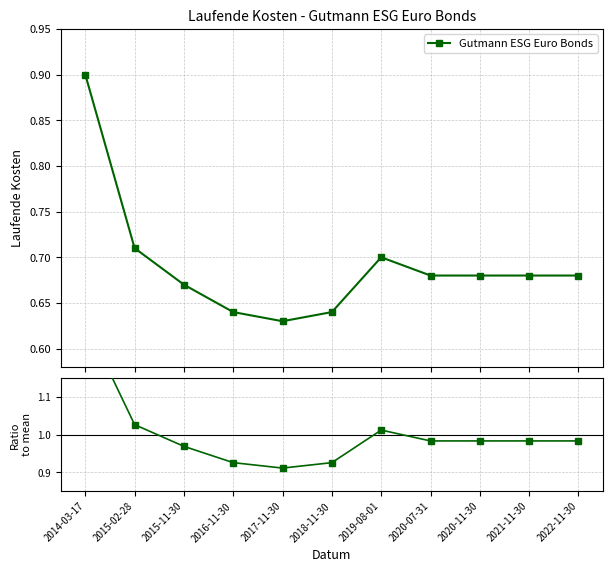

At which label is the value closest to 1?

2019-08-01